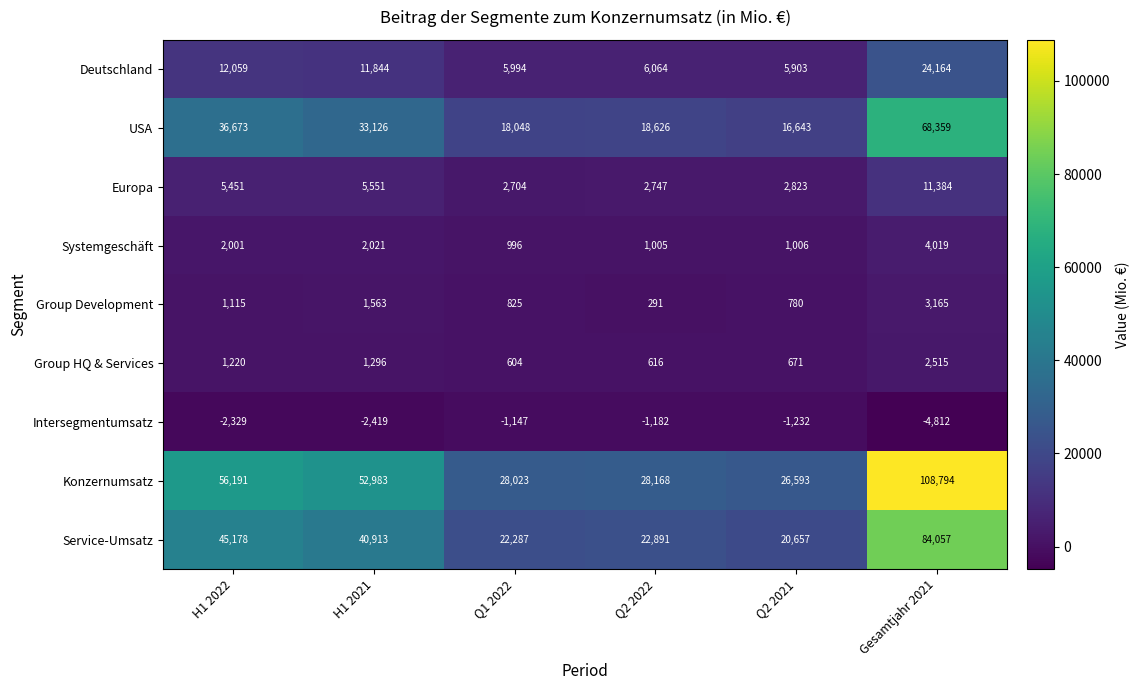

At how many categories does at least one series exceed 21459?

6